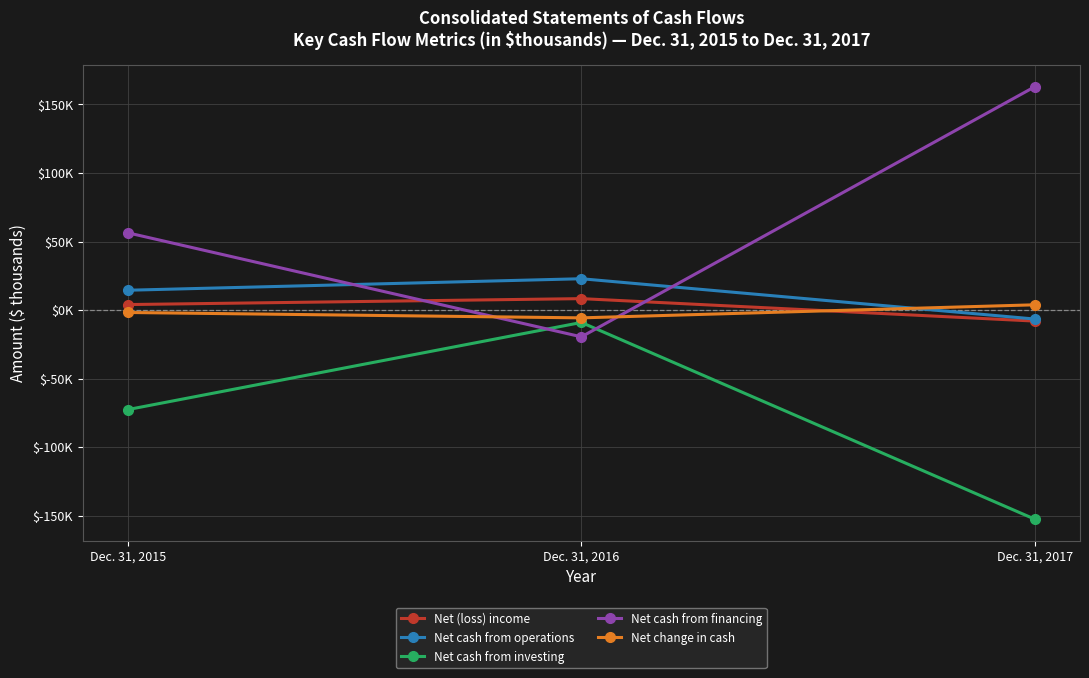

Is the value of Net change in cash at Dec. 31, 2015 greater than the value of Net (loss) income at Dec. 31, 2017?

Yes